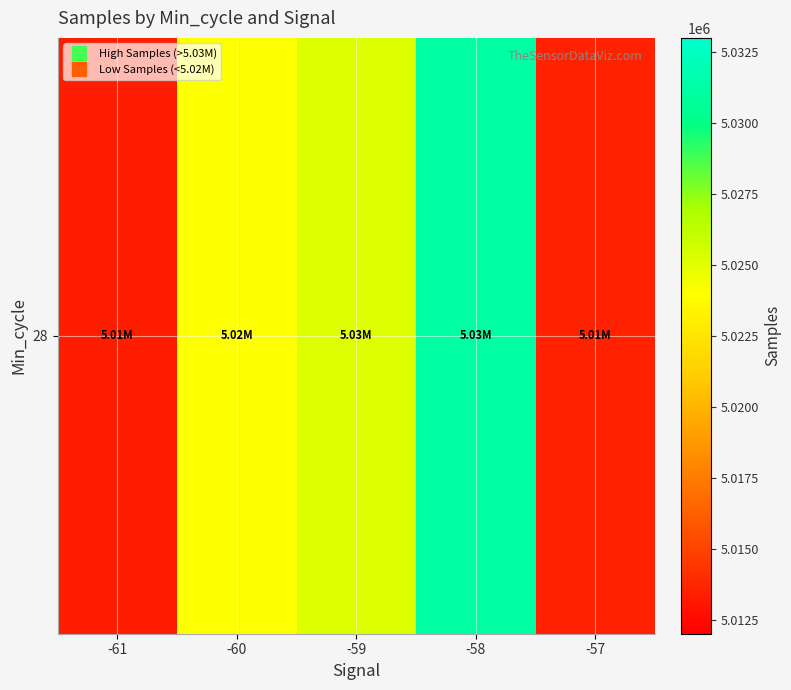

List the labels in order of value, smallest first.

-61, -57, -60, -59, -58